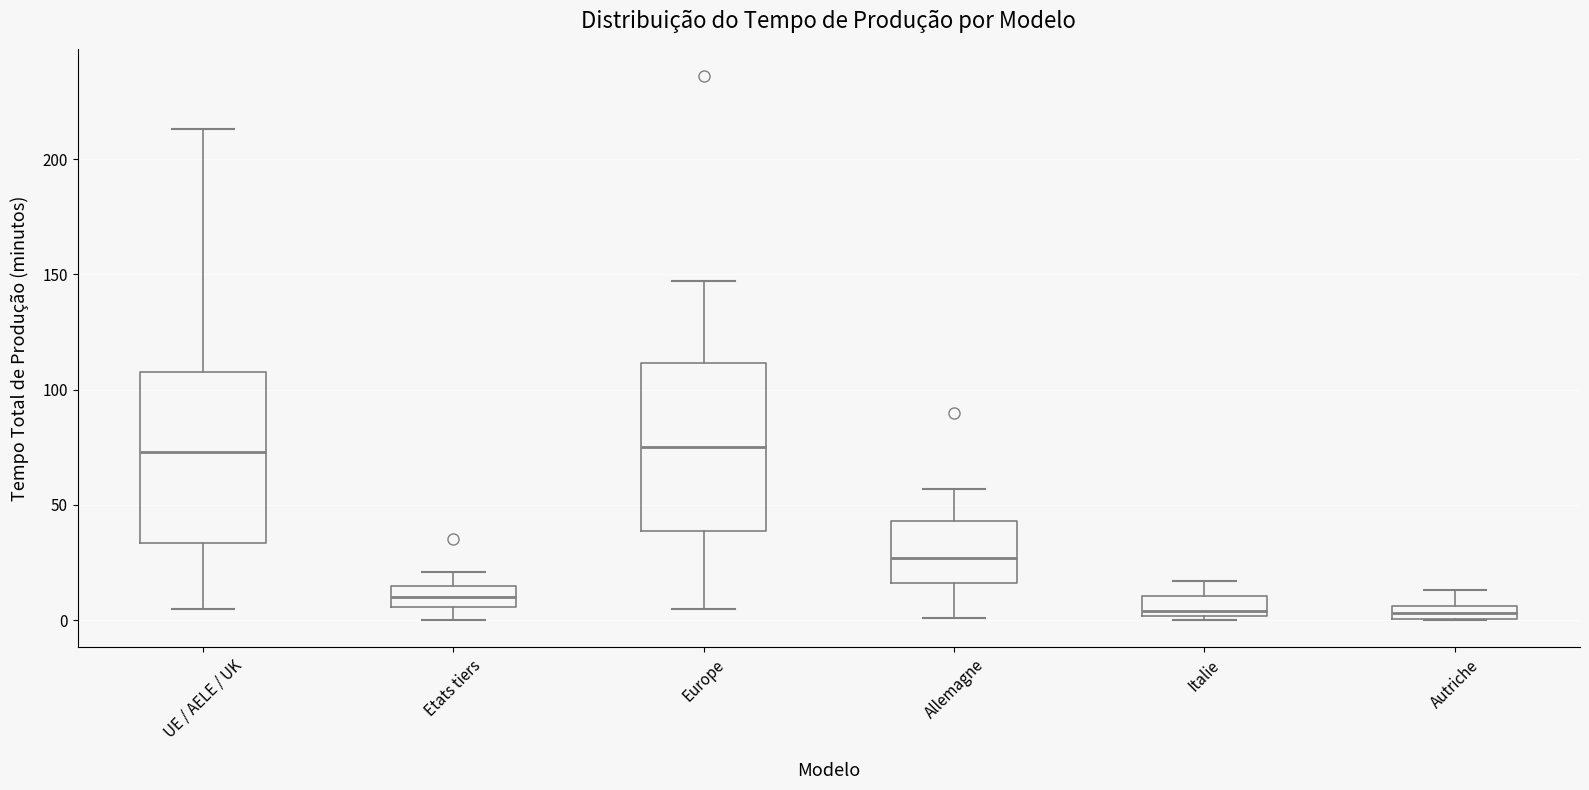

Where is the lower edge of the box for Europe on the y-axis? The values are not printed on the chart, so give them approximately, as read against the axis.

40